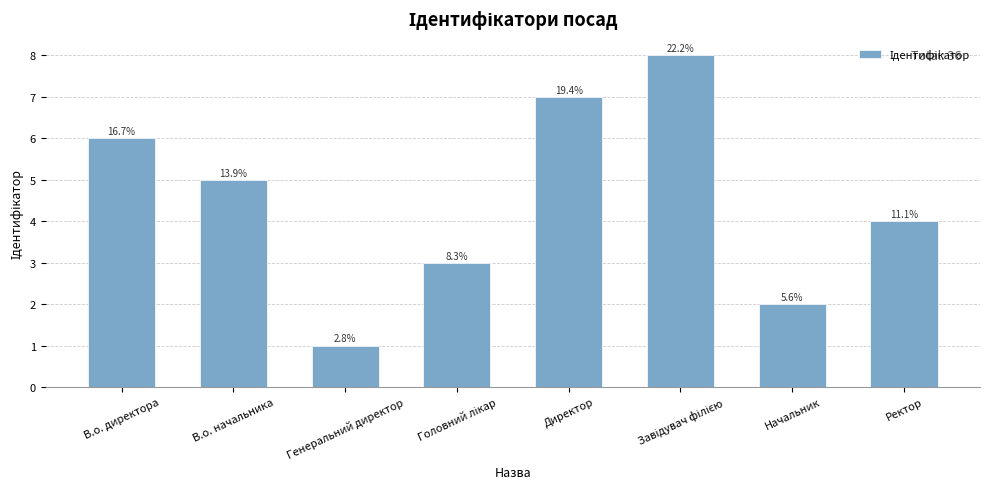

What is the change in value from В.о. директора to Начальник?

-4